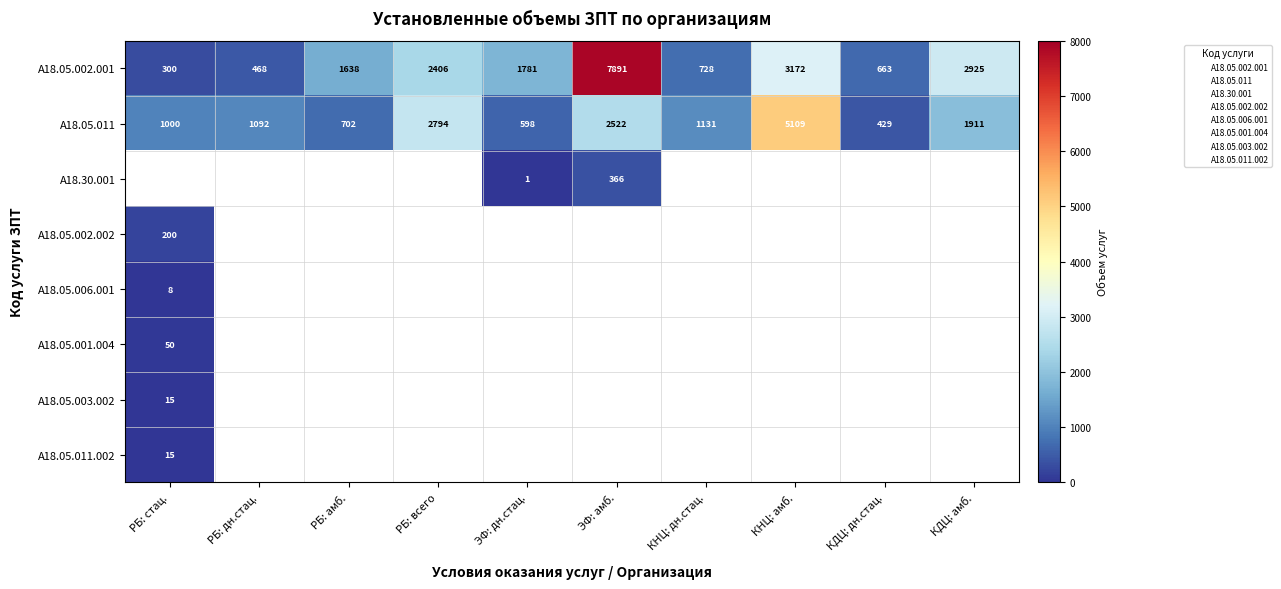

What is the maximum value shown in the chart?

7891.0